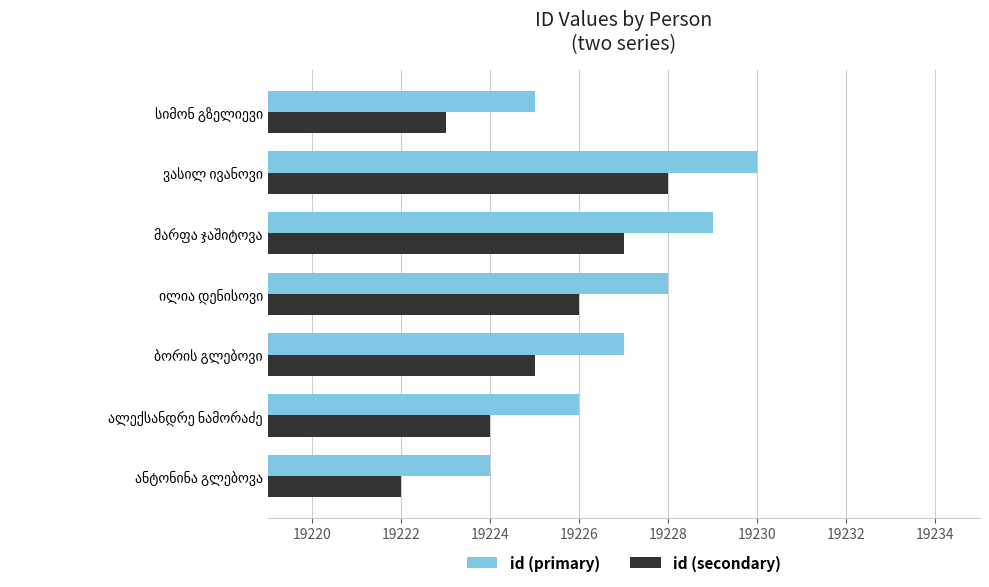

Rank the series by their maximum value, from highest to lowest.

id (primary), id (secondary)